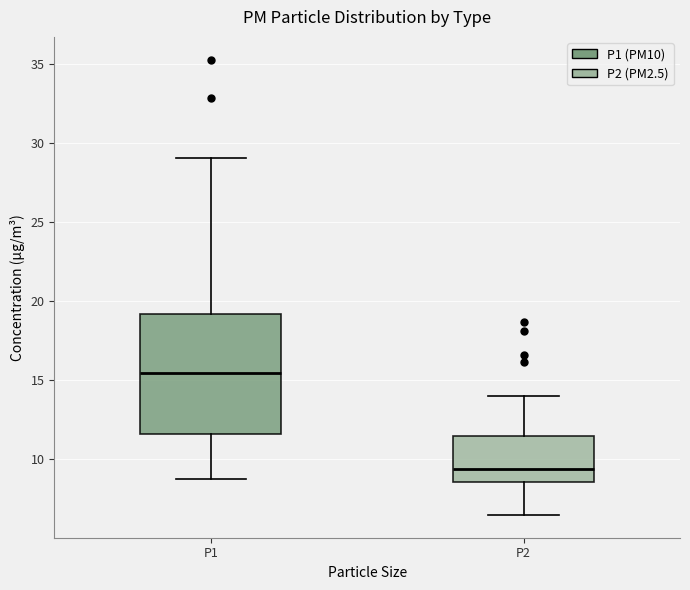

Where does the upper whisker of the box for P1 end on the y-axis? The values are not printed on the chart, so give them approximately, as read against the axis.

29.0